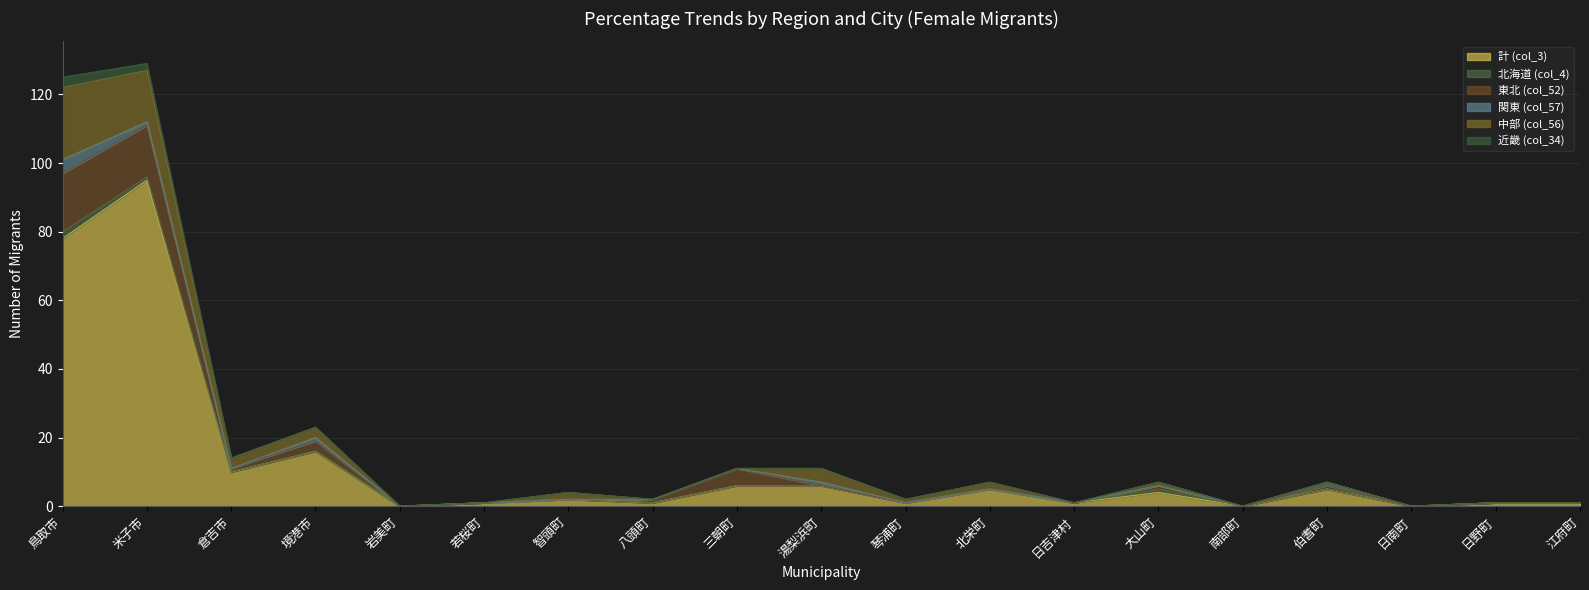

Reading left to right, transcribe all the data shown in this chart.

計 (col_3): 鳥取市=78	米子市=95	倉吉市=10	境港市=16	岩美町=0	若桜町=1	智頭町=2	八頭町=1	三朝町=6	湯梨浜町=6	琴浦町=1	北栄町=5	日吉津村=1	大山町=4	南部町=0	伯耆町=5	日南町=0	日野町=1	江府町=1
北海道 (col_4): 鳥取市=2	米子市=1	倉吉市=0	境港市=0	岩美町=0	若桜町=0	智頭町=0	八頭町=0	三朝町=0	湯梨浜町=0	琴浦町=0	北栄町=0	日吉津村=0	大山町=1	南部町=0	伯耆町=0	日南町=0	日野町=0	江府町=0
東北 (col_52): 鳥取市=17	米子市=15	倉吉市=1	境港市=3	岩美町=0	若桜町=0	智頭町=0	八頭町=1	三朝町=5	湯梨浜町=0	琴浦町=0	北栄町=0	日吉津村=0	大山町=1	南部町=0	伯耆町=1	日南町=0	日野町=0	江府町=0
関東 (col_57): 鳥取市=4	米子市=1	倉吉市=0	境港市=1	岩美町=0	若桜町=0	智頭町=0	八頭町=0	三朝町=0	湯梨浜町=1	琴浦町=0	北栄町=0	日吉津村=0	大山町=0	南部町=0	伯耆町=1	日南町=0	日野町=0	江府町=0
中部 (col_56): 鳥取市=21	米子市=15	倉吉市=3	境港市=3	岩美町=0	若桜町=0	智頭町=2	八頭町=0	三朝町=0	湯梨浜町=4	琴浦町=1	北栄町=2	日吉津村=0	大山町=1	南部町=0	伯耆町=0	日南町=0	日野町=0	江府町=0
近畿 (col_34): 鳥取市=3	米子市=2	倉吉市=0	境港市=0	岩美町=0	若桜町=0	智頭町=0	八頭町=0	三朝町=0	湯梨浜町=0	琴浦町=0	北栄町=0	日吉津村=0	大山町=0	南部町=0	伯耆町=0	日南町=0	日野町=0	江府町=0